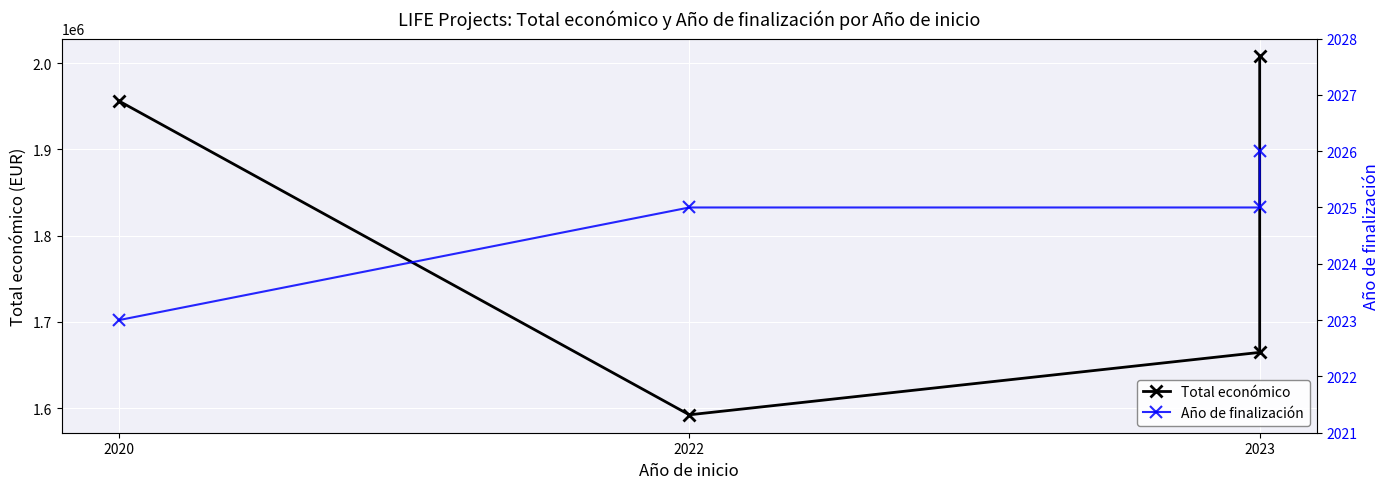

True or false: Año de finalización and Total económico intersect in this chart.

False